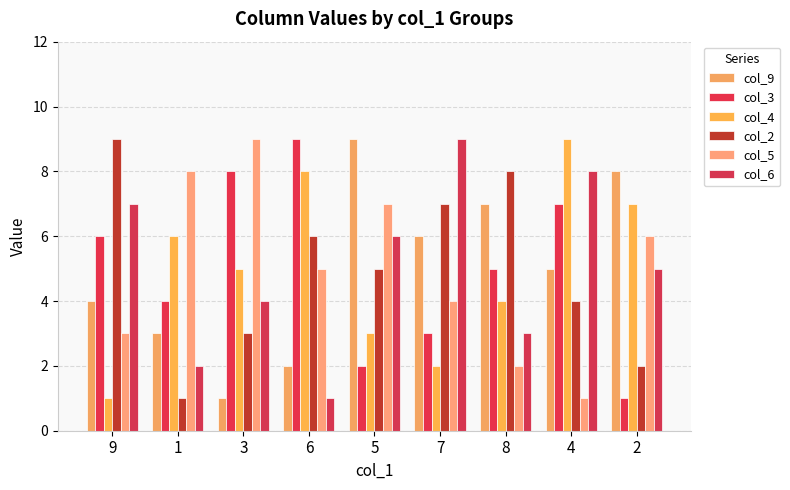

Where does the col_9 series first go above 5?

5